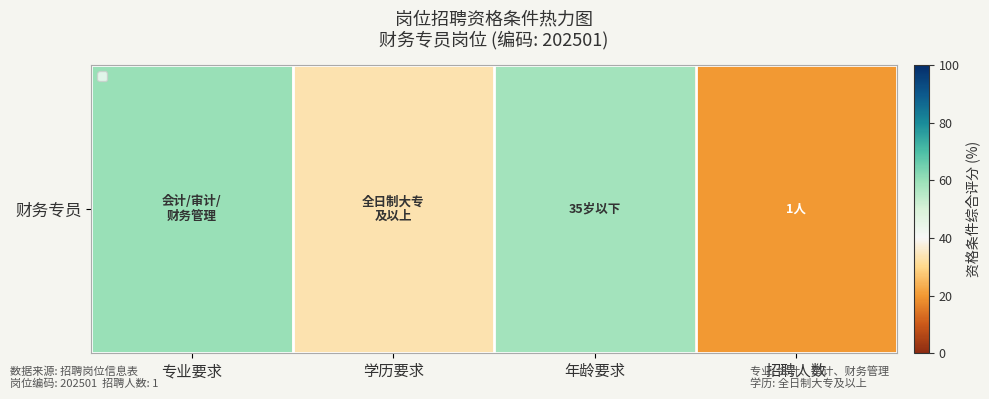

The value at 学历要求 is 56.8. True or false?

False